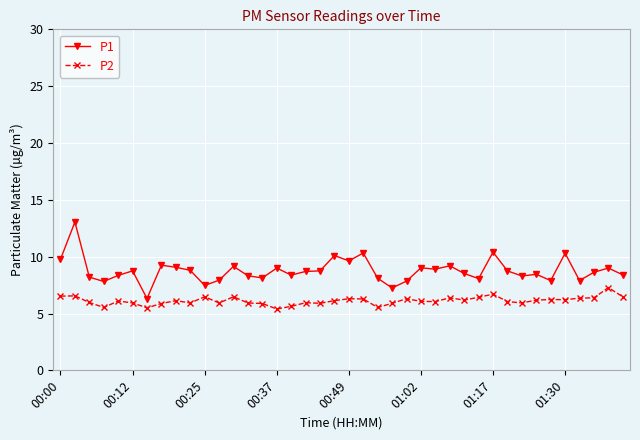

Does the chart display data point markers on the line(s)?

Yes